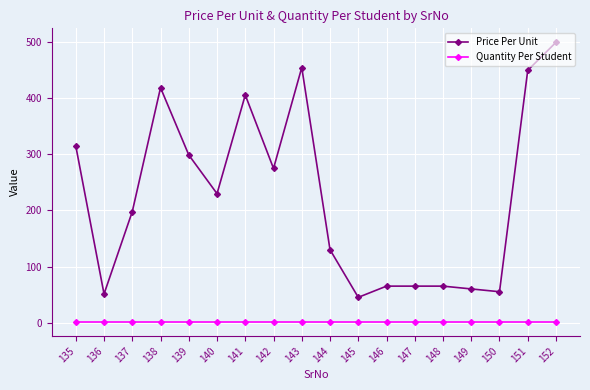

True or false: Price Per Unit and Quantity Per Student intersect in this chart.

False